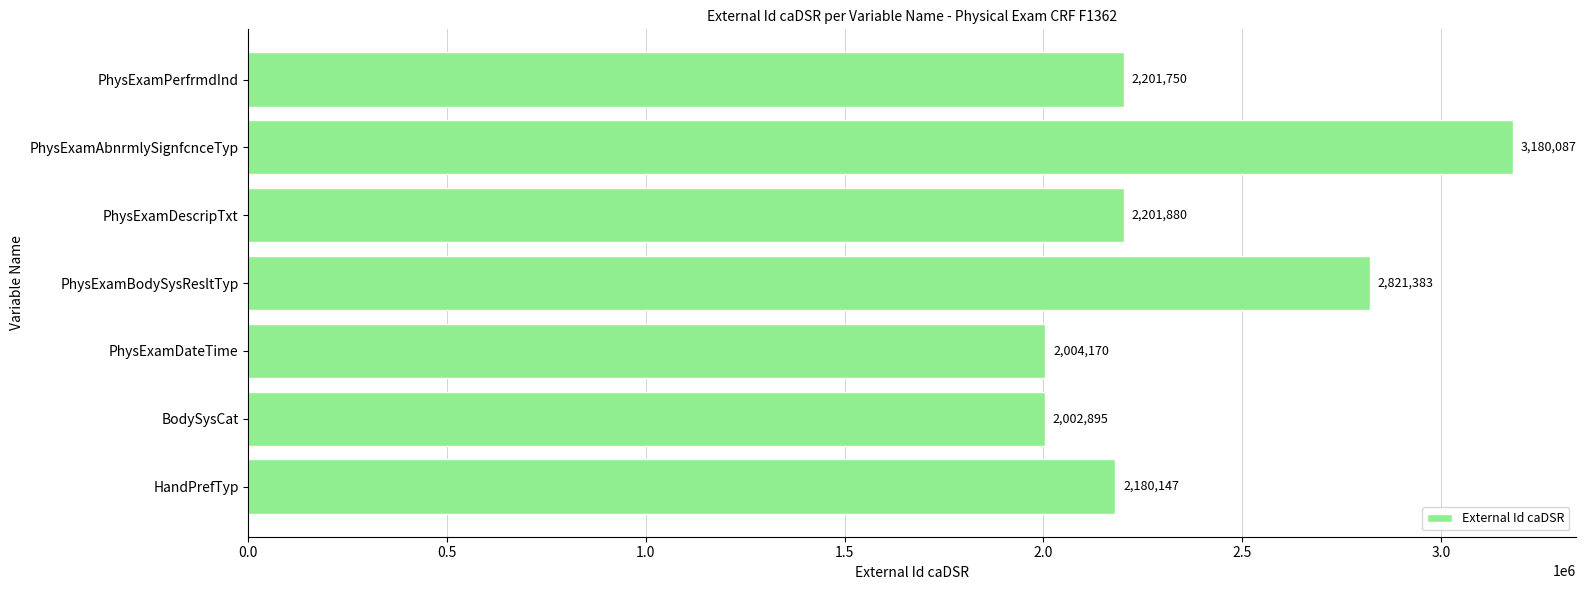

Read the value at BodySysCat, to the nearest 10.

2002900